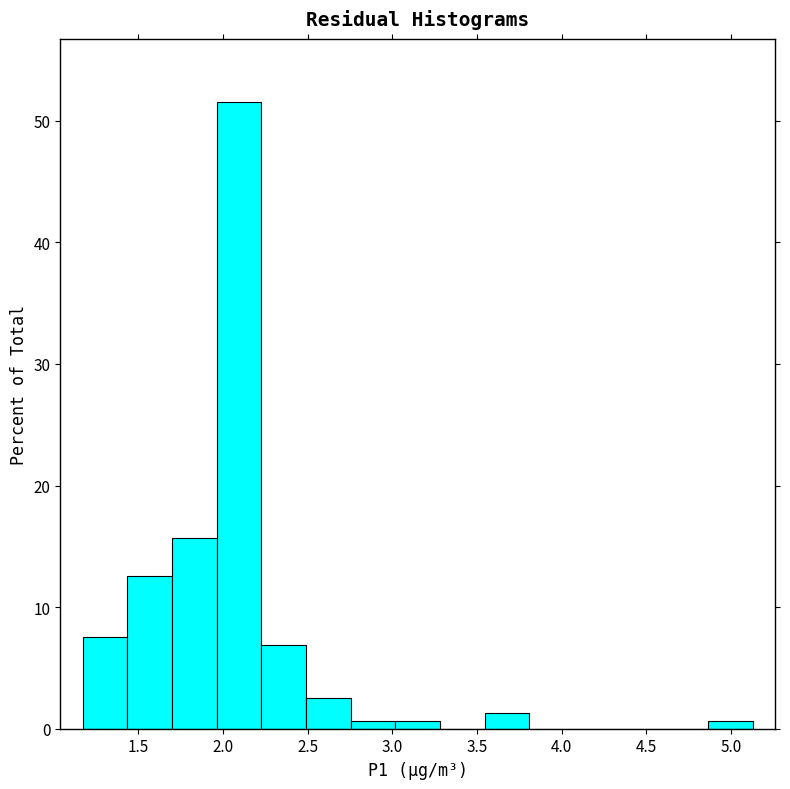

Reading left to right, transcribe this chart: for each bar, give the range it covers on the x-axis and its height. Neither the bar edges nor the heights are printed on the chart, so give them approximately, as read against the axes.

1.15 to 1.45: 8
1.45 to 1.70: 13
1.70 to 1.95: 16
1.95 to 2.25: 52
2.25 to 2.50: 7
2.50 to 2.75: 3
2.75 to 3.00: under 1
3.00 to 3.30: under 1
3.30 to 3.55: 0
3.55 to 3.80: 1
3.80 to 4.05: 0
4.05 to 4.35: 0
4.35 to 4.60: 0
4.60 to 4.85: 0
4.85 to 5.15: under 1